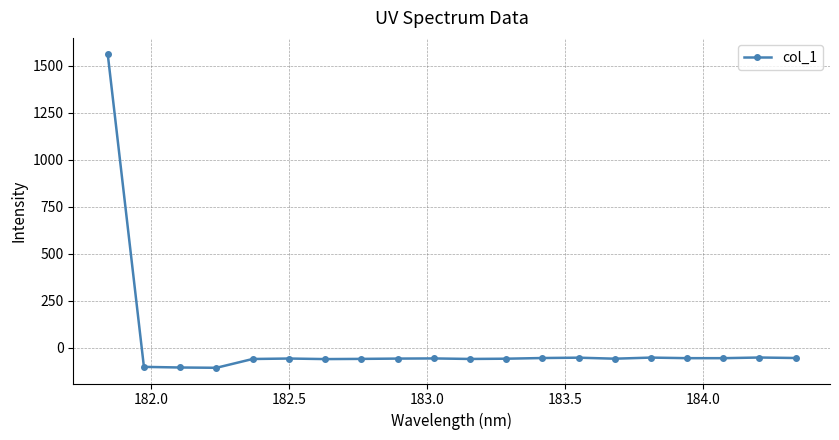

True or false: there are more than 1 points higher than both neighbors.

True